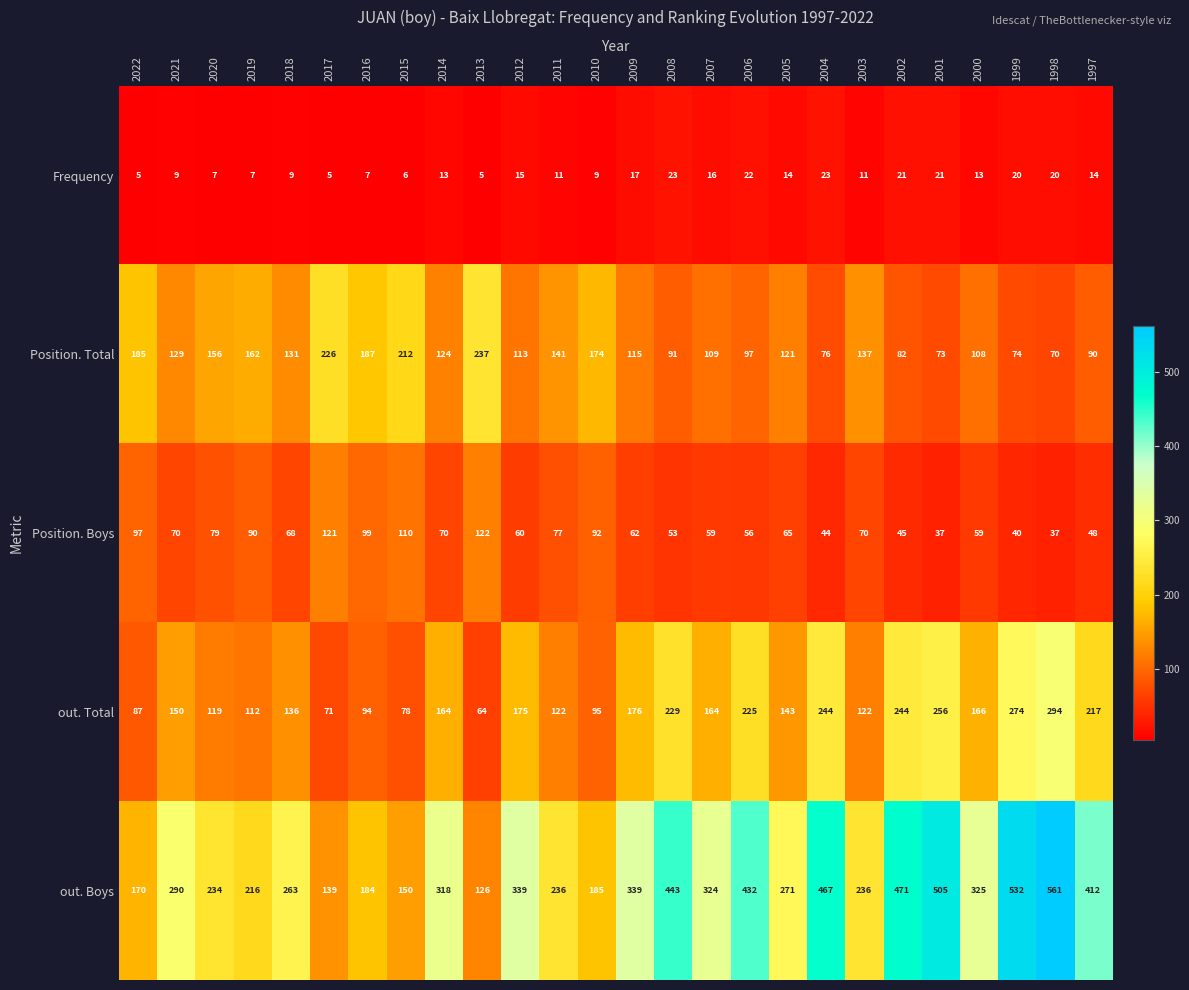

List the series in order of their peak value, lowest first.

Frequency, Position. Boys, Position. Total, out. Total, out. Boys